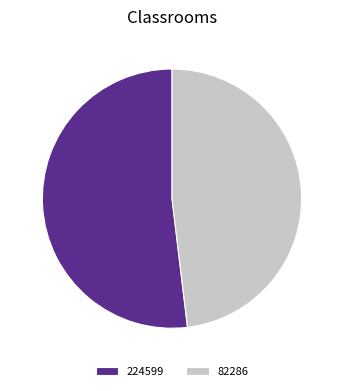

What is the ratio of the value at 82286 to the value at 224599?

0.9